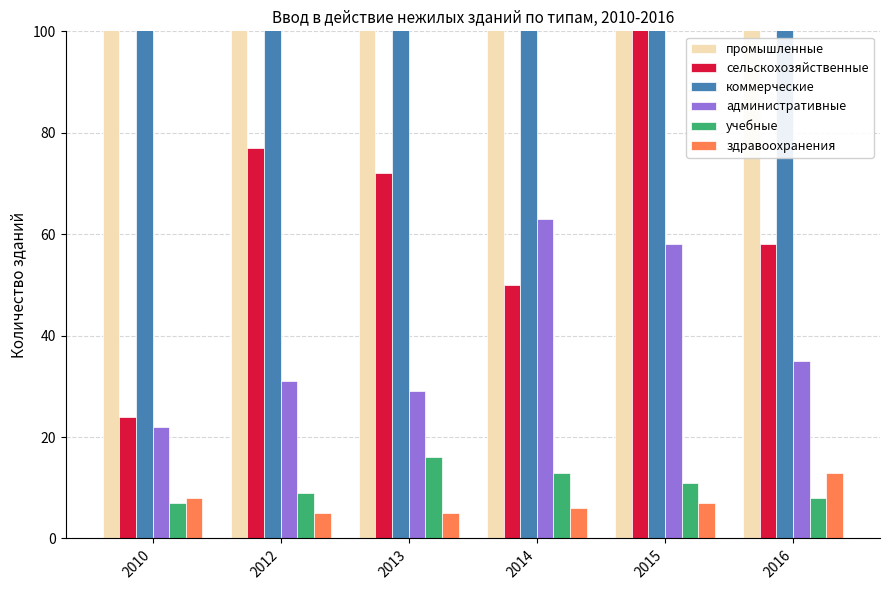

How many values in the сельскохозяйственные series exceed 72?

2